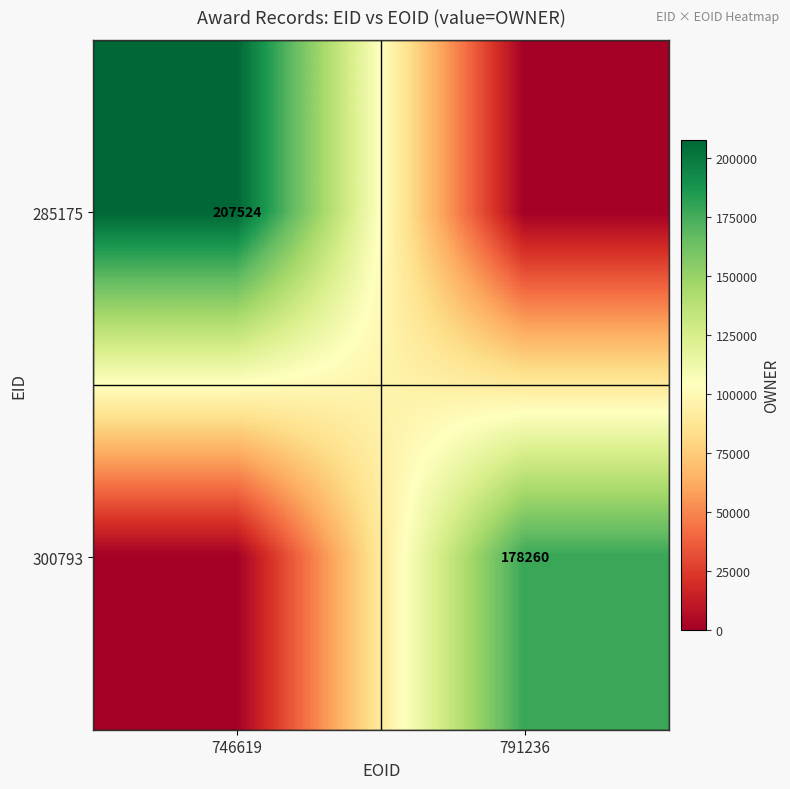

True or false: 300793 has a value of 178260 at 791236.

True